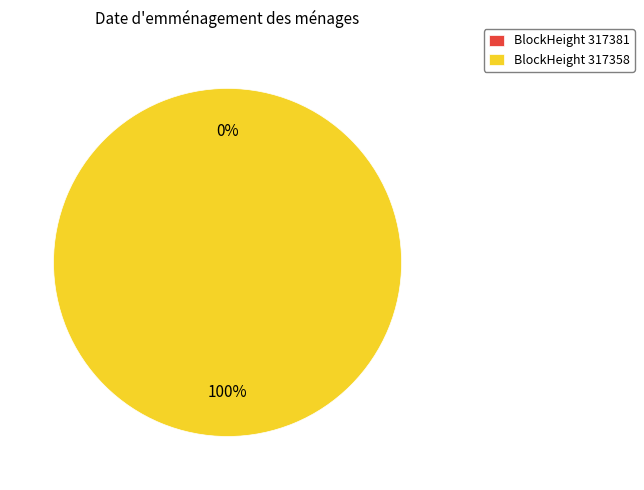

Which slice represents more than half of the pie?

317358